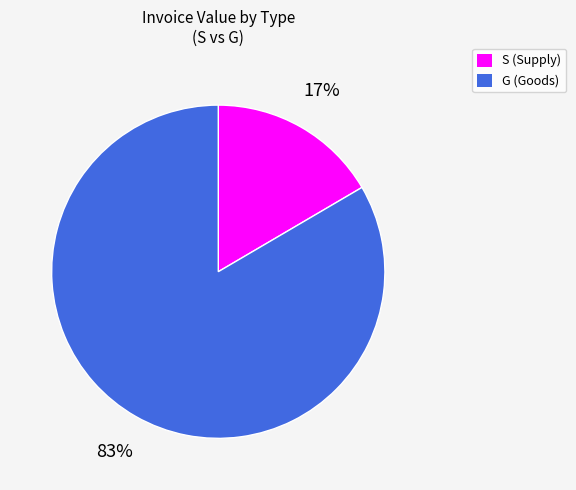

Between G and S, which is larger?

G